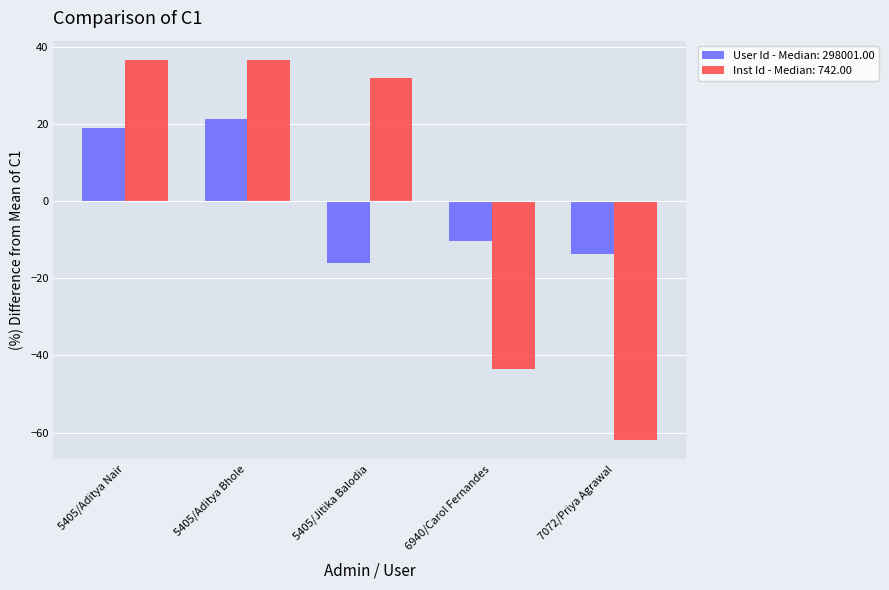

At which label is Inst Id - Median: 742.00 closest to -12?

6940/Carol Fernandes